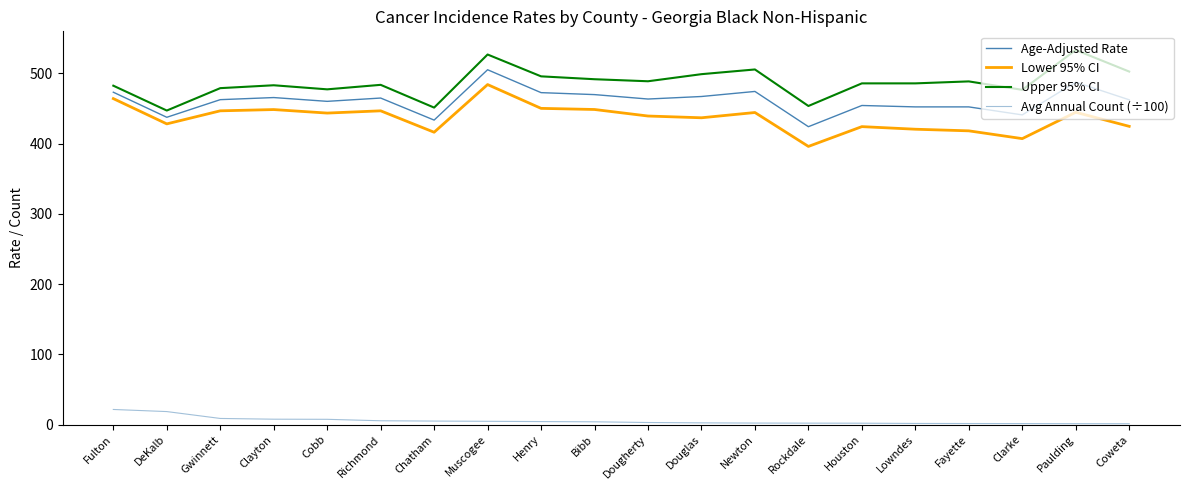

True or false: Age-Adjusted Rate and Avg Annual Count (÷100) cross at least once.

False